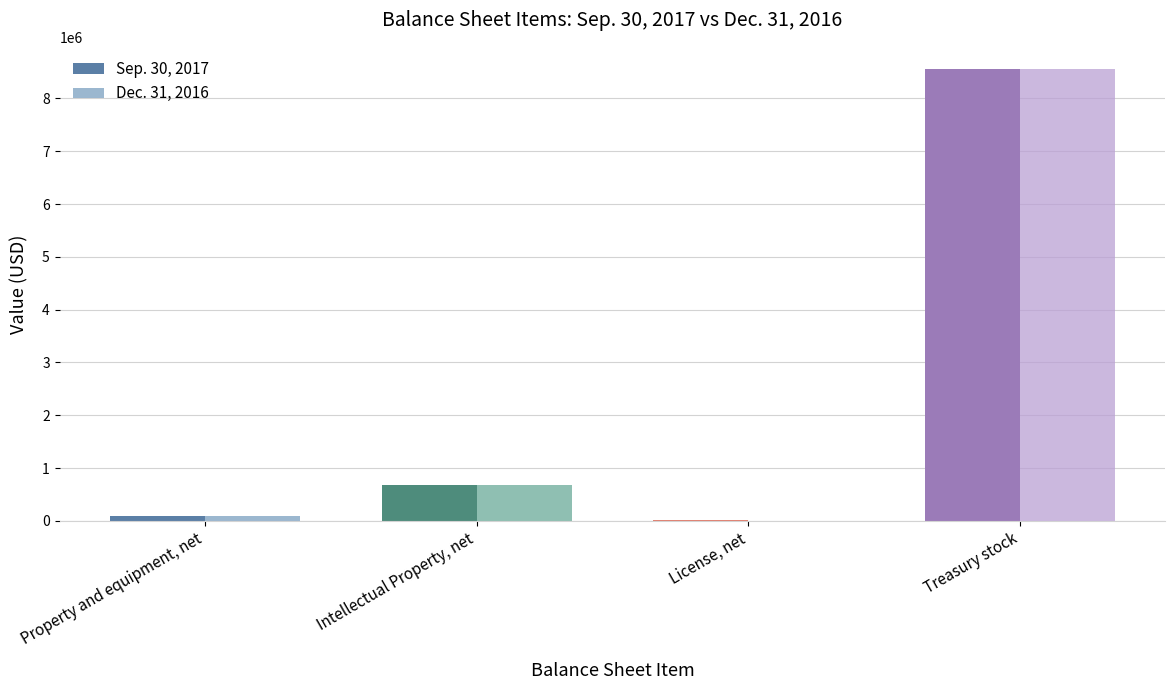

Which series changed the most between Intellectual Property, net and Treasury stock?

Dec. 31, 2016